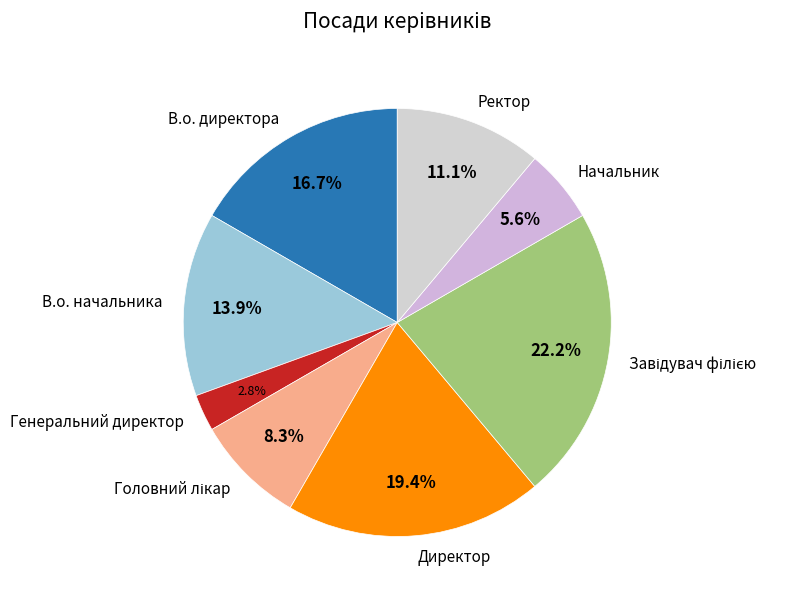

Is В.о. начальника the majority of the pie?

No